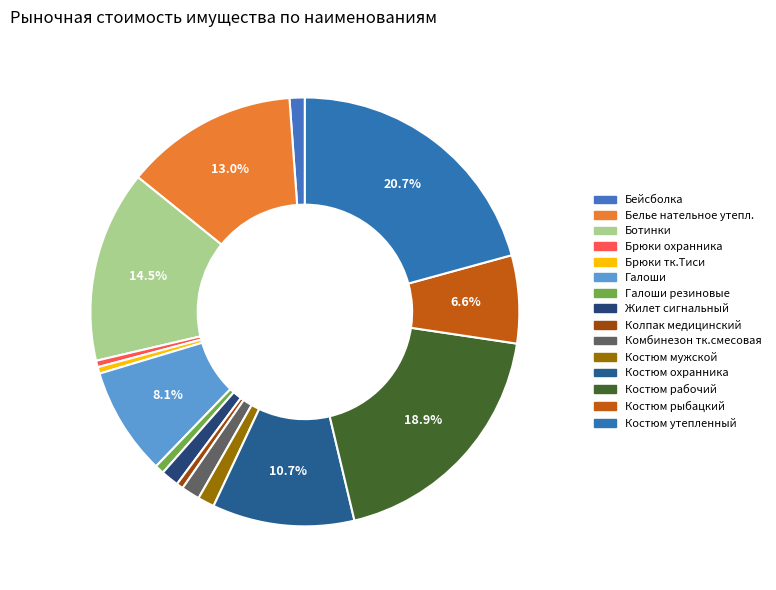

To the nearest percent, what is the difference between the largest and smallest slice percentages?

20%